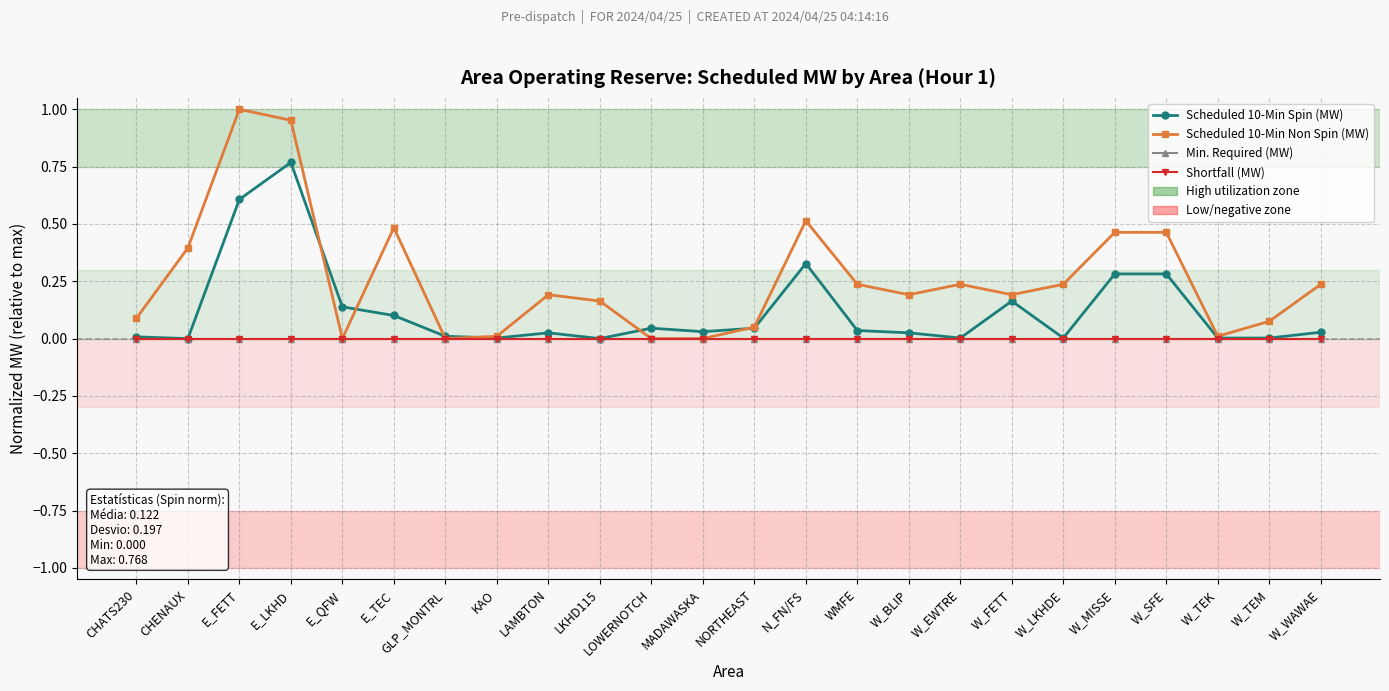

Reading left to right, what are all the values shown in this chart?

Scheduled 10-Min Spin (MW): CHATS230=0.0	CHENAUX=0.0	E_FETT=0.6	E_LKHD=0.8	E_QFW=0.1	E_TEC=0.1	GLP_MONTRL=0.0	KAO=0.0	LAMBTON=0.0	LKHD115=0.0	LOWERNOTCH=0.0	MADAWASKA=0.0	NORTHEAST=0.0	N_FN/FS=0.3	WMFE=0.0	W_BLIP=0.0	W_EWTRE=0.0	W_FETT=0.2	W_LKHDE=0.0	W_MISSE=0.3	W_SFE=0.3	W_TEK=0.0	W_TEM=0.0	W_WAWAE=0.0
Scheduled 10-Min Non Spin (MW): CHATS230=0.1	CHENAUX=0.4	E_FETT=1.0	E_LKHD=1.0	E_QFW=0.0	E_TEC=0.5	GLP_MONTRL=0.0	KAO=0.0	LAMBTON=0.2	LKHD115=0.2	LOWERNOTCH=0.0	MADAWASKA=0.0	NORTHEAST=0.1	N_FN/FS=0.5	WMFE=0.2	W_BLIP=0.2	W_EWTRE=0.2	W_FETT=0.2	W_LKHDE=0.2	W_MISSE=0.5	W_SFE=0.5	W_TEK=0.0	W_TEM=0.1	W_WAWAE=0.2
Min. Required (MW): CHATS230=0.0	CHENAUX=0.0	E_FETT=0.0	E_LKHD=0.0	E_QFW=0.0	E_TEC=0.0	GLP_MONTRL=0.0	KAO=0.0	LAMBTON=0.0	LKHD115=0.0	LOWERNOTCH=0.0	MADAWASKA=0.0	NORTHEAST=0.0	N_FN/FS=0.0	WMFE=0.0	W_BLIP=0.0	W_EWTRE=0.0	W_FETT=0.0	W_LKHDE=0.0	W_MISSE=0.0	W_SFE=0.0	W_TEK=0.0	W_TEM=0.0	W_WAWAE=0.0
Shortfall (MW): CHATS230=0.0	CHENAUX=0.0	E_FETT=0.0	E_LKHD=0.0	E_QFW=0.0	E_TEC=0.0	GLP_MONTRL=0.0	KAO=0.0	LAMBTON=0.0	LKHD115=0.0	LOWERNOTCH=0.0	MADAWASKA=0.0	NORTHEAST=0.0	N_FN/FS=0.0	WMFE=0.0	W_BLIP=0.0	W_EWTRE=0.0	W_FETT=0.0	W_LKHDE=0.0	W_MISSE=0.0	W_SFE=0.0	W_TEK=0.0	W_TEM=0.0	W_WAWAE=0.0